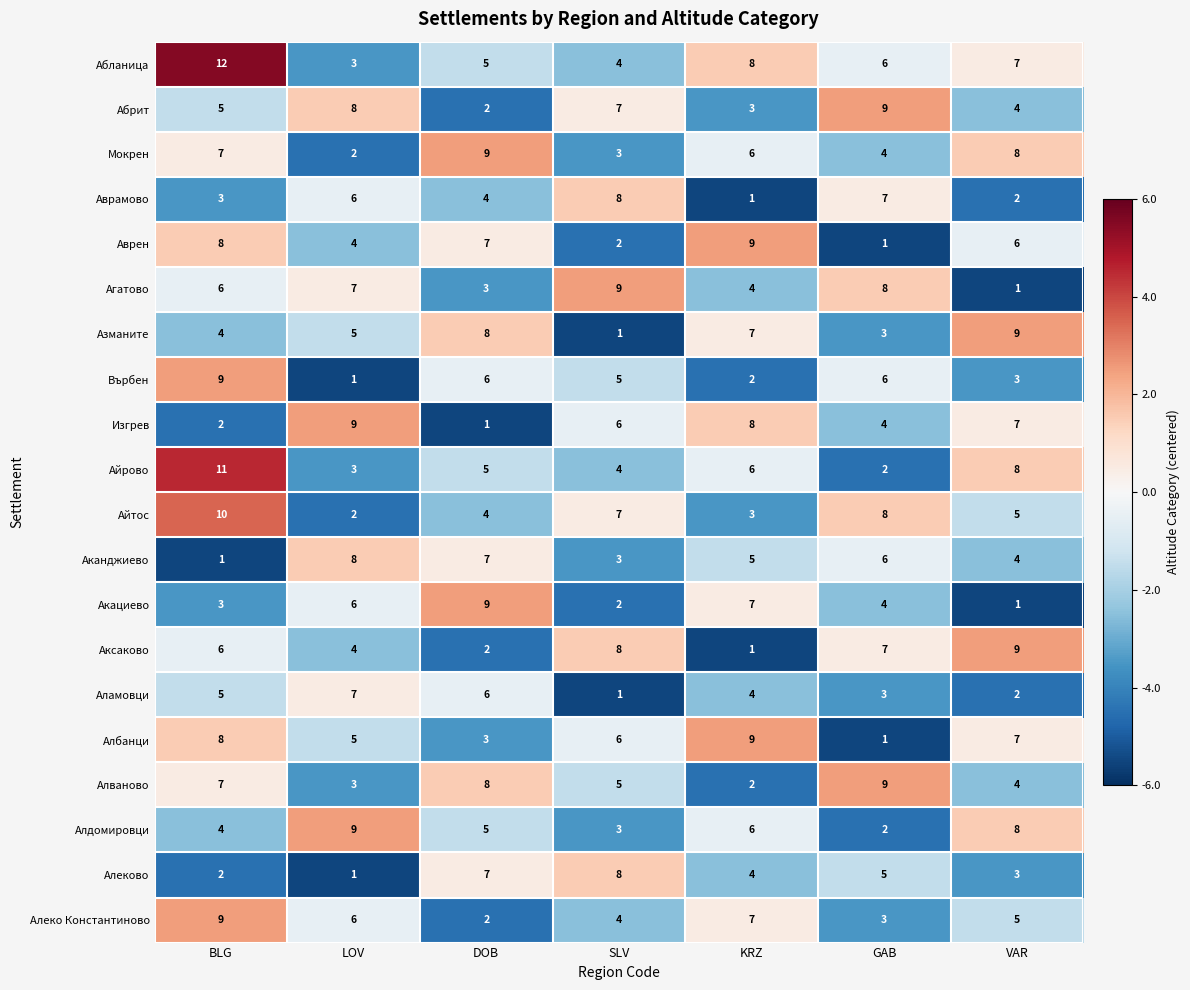

Which series changed the most between KRZ and VAR?

Аксаково